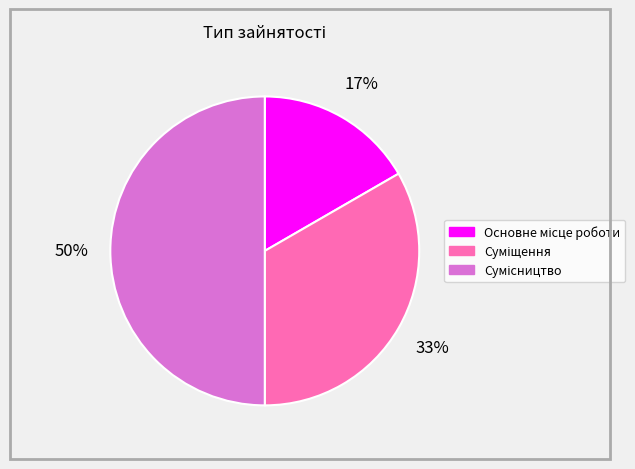

To the nearest percent, what is the average slice percentage?

33%